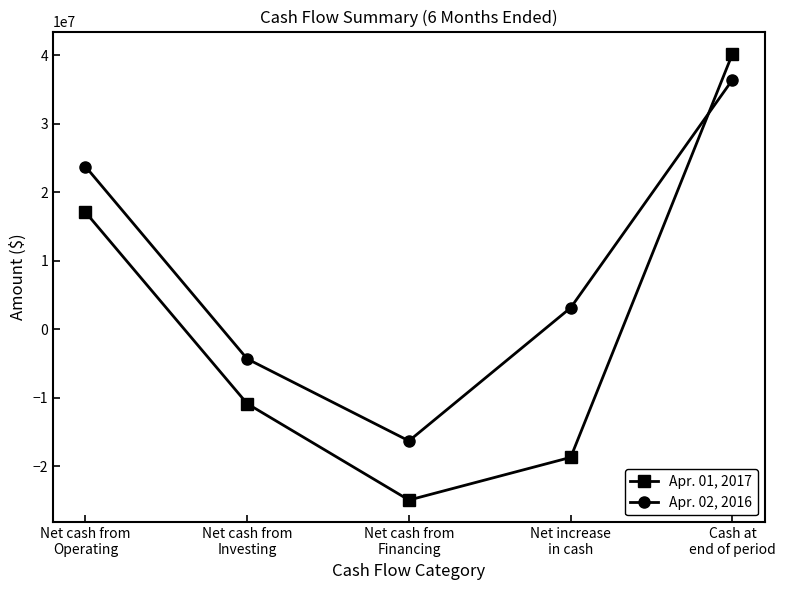

What are all the series names shown in the legend?

Apr. 01, 2017, Apr. 02, 2016